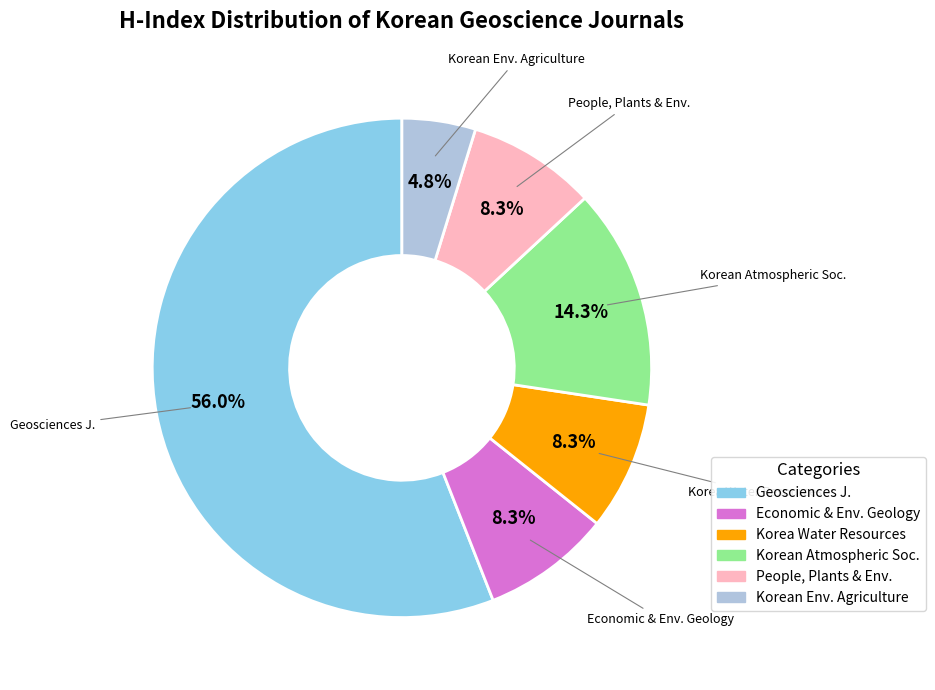

Is there any slice that represents more than half of the pie?

Yes